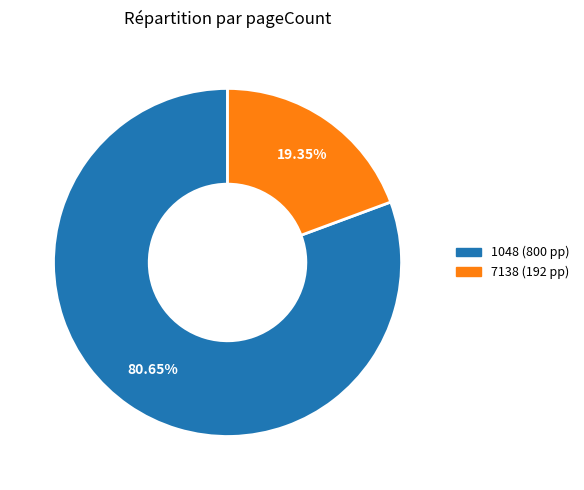

Between 7138 and 1048, which is larger?

1048